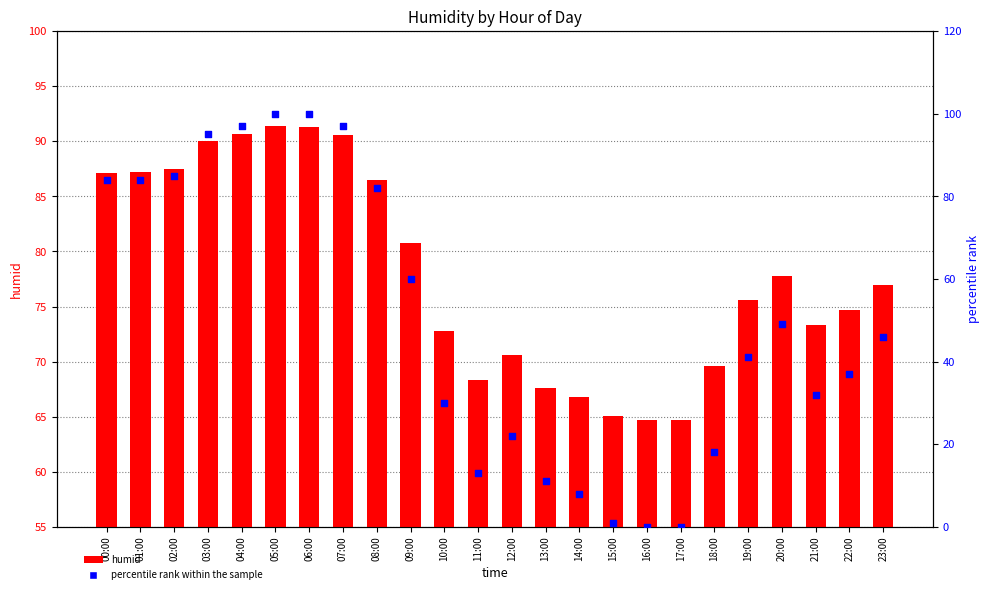

What is the total value across all series at 18:00?

87.6